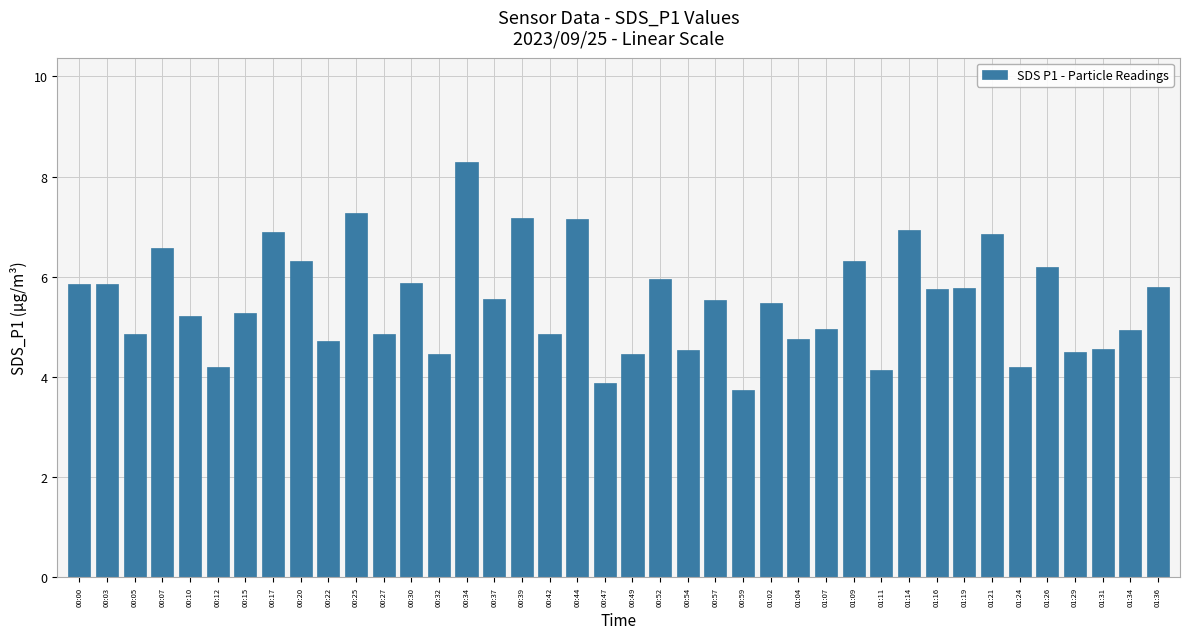

Are the bars grouped side by side (vs. stacked)?

No